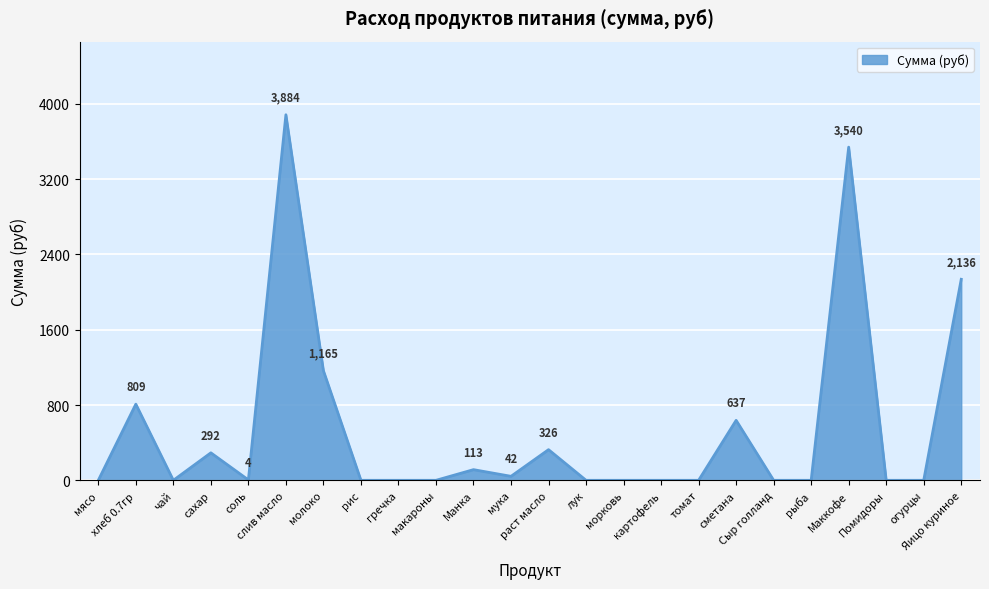

What is the change in value from Манка to Маккофе?

+3426.7